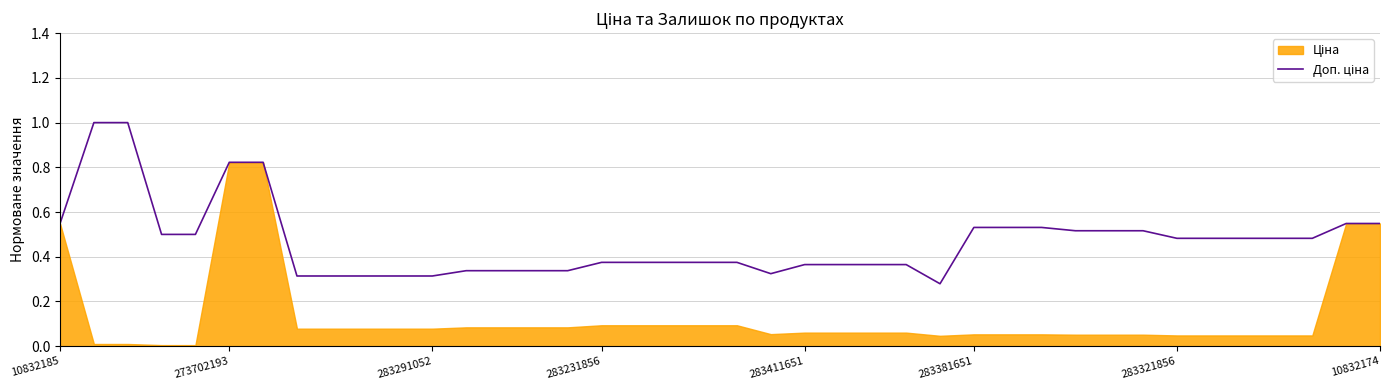

What is the sum of all values?

18.7